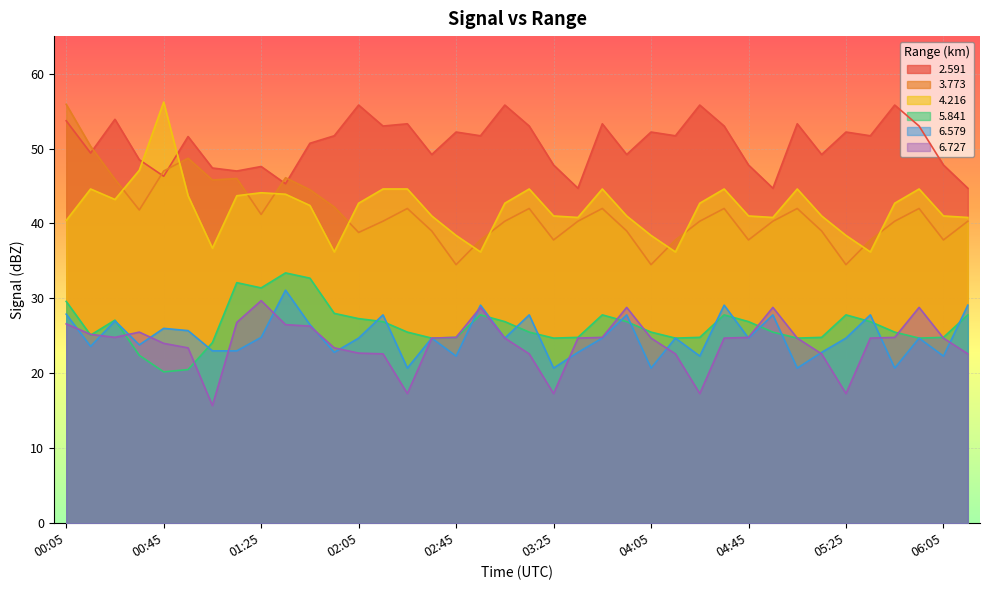

What is the total value across all series at 00:15?

218.2